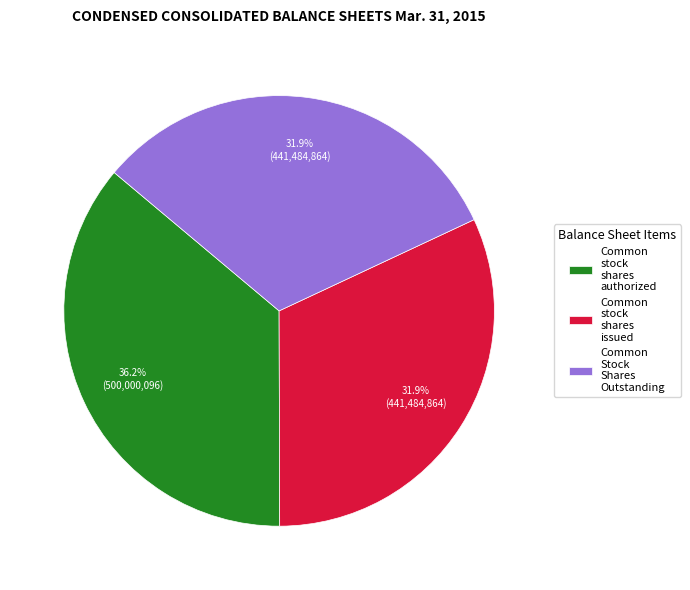

Approximately how many times larger is the value at Common Stock Shares Outstanding compared to Common stock shares issued?

1.0